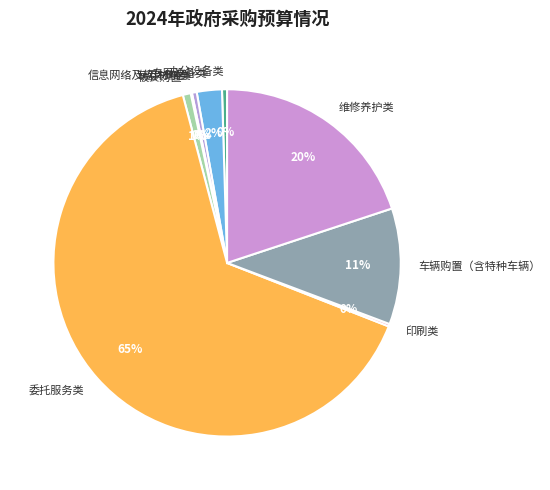

Between 维修养护类 and 专用设备类, which is larger?

维修养护类